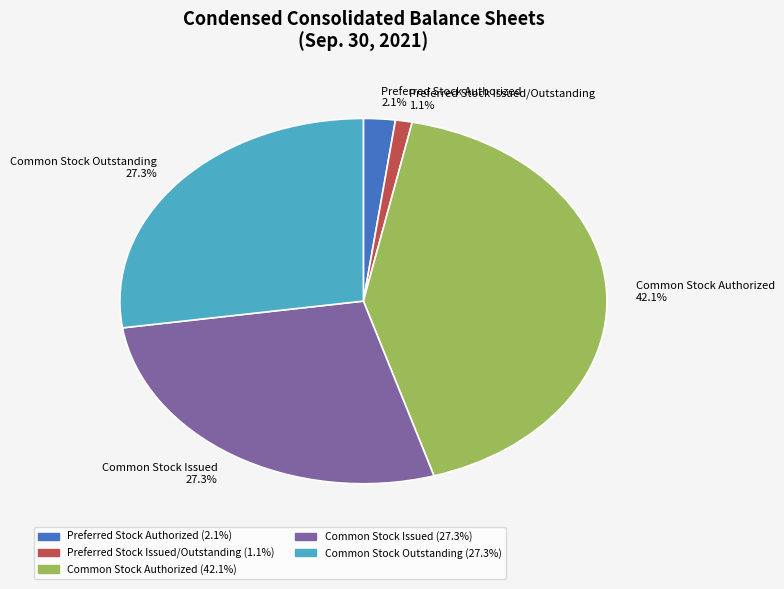

Which has a higher value, Preferred Stock Issued/Outstanding 1.1% or Common Stock Issued 27.3%?

Common Stock Issued 27.3%